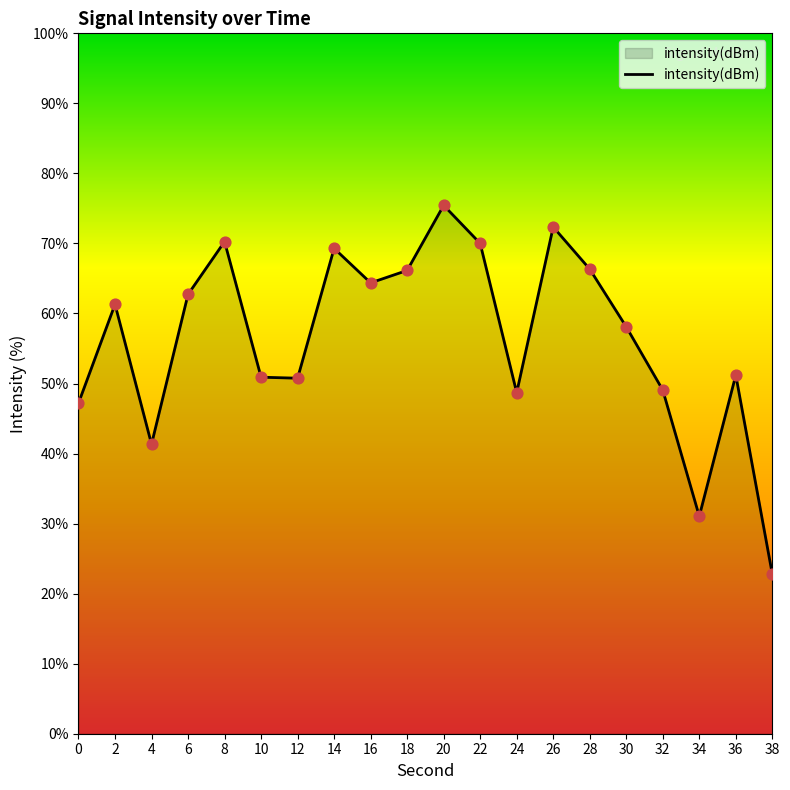

Which has a higher value, 20 or 16?

20